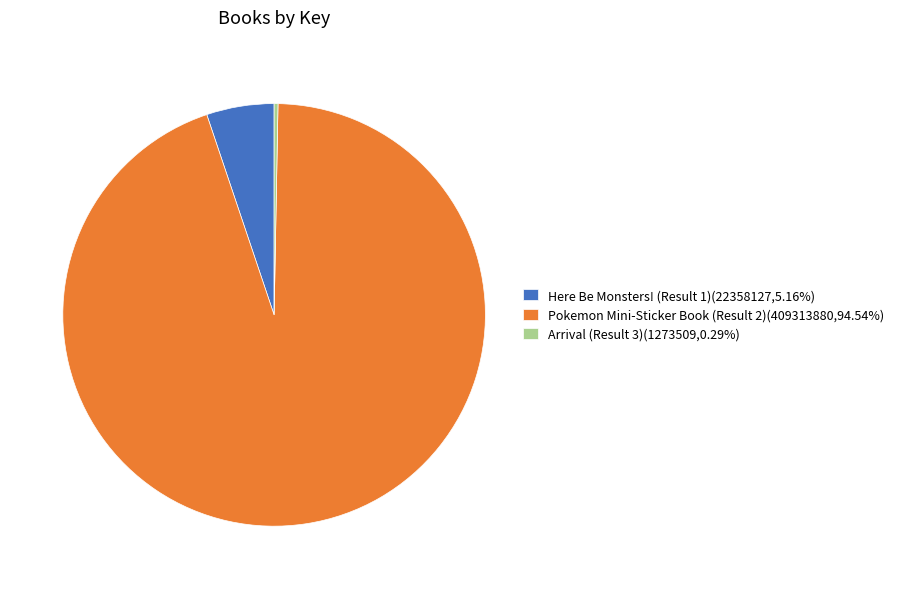

Which slice is the smallest?

Arrival (Result 3)